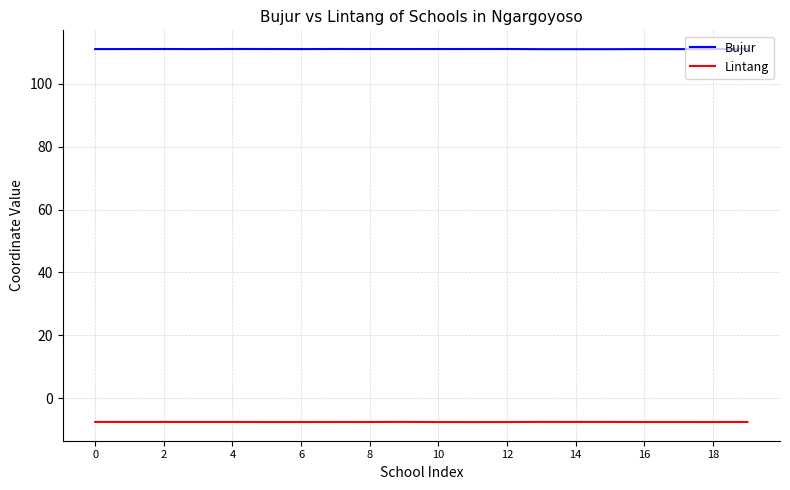

What is the maximum value for Bujur?

111.1